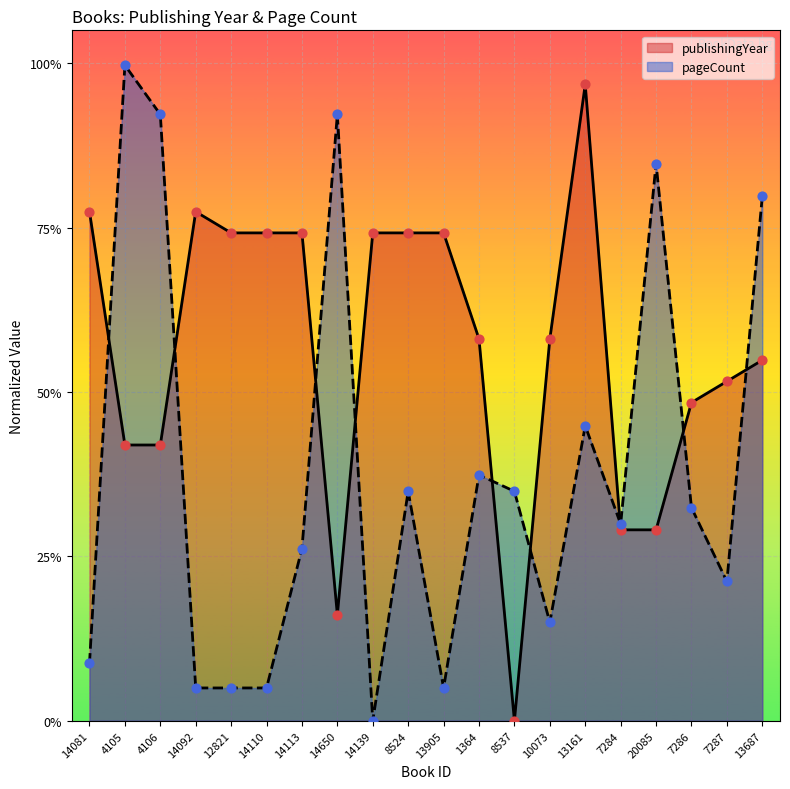

At which category is the sum across all series the highest?

13161